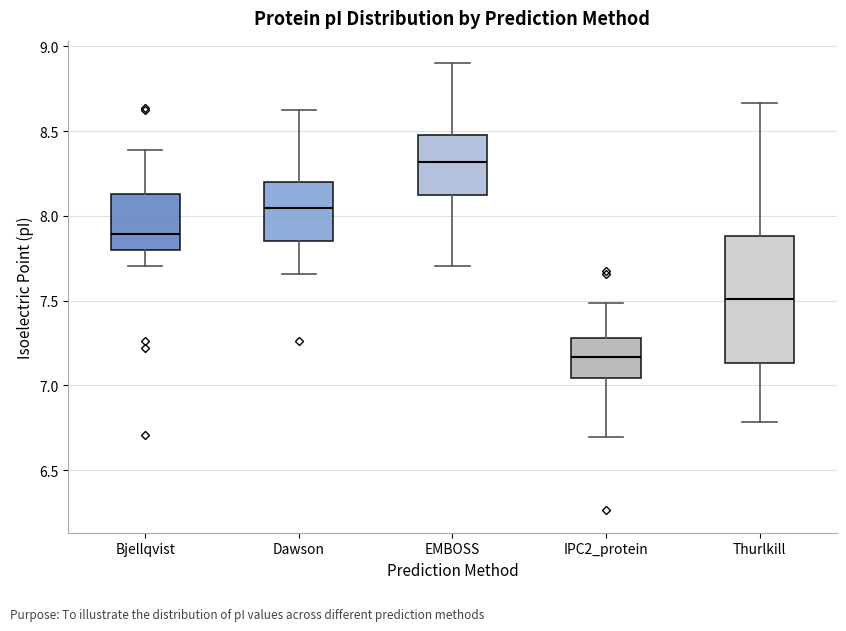

Reading left to right, read every box against the y-axis: the position of its median line, the range the box covers, and the ends of its whiskers. The values are not printed on the chart, so give them approximately, as read against the axis.

Bjellqvist: median 7.90, box 7.80 to 8.15, whiskers 7.70 to 8.40
Dawson: median 8.05, box 7.85 to 8.20, whiskers 7.65 to 8.60
EMBOSS: median 8.30, box 8.15 to 8.50, whiskers 7.70 to 8.90
IPC2_protein: median 7.15, box 7.05 to 7.30, whiskers 6.70 to 7.50
Thurlkill: median 7.50, box 7.15 to 7.90, whiskers 6.80 to 8.65